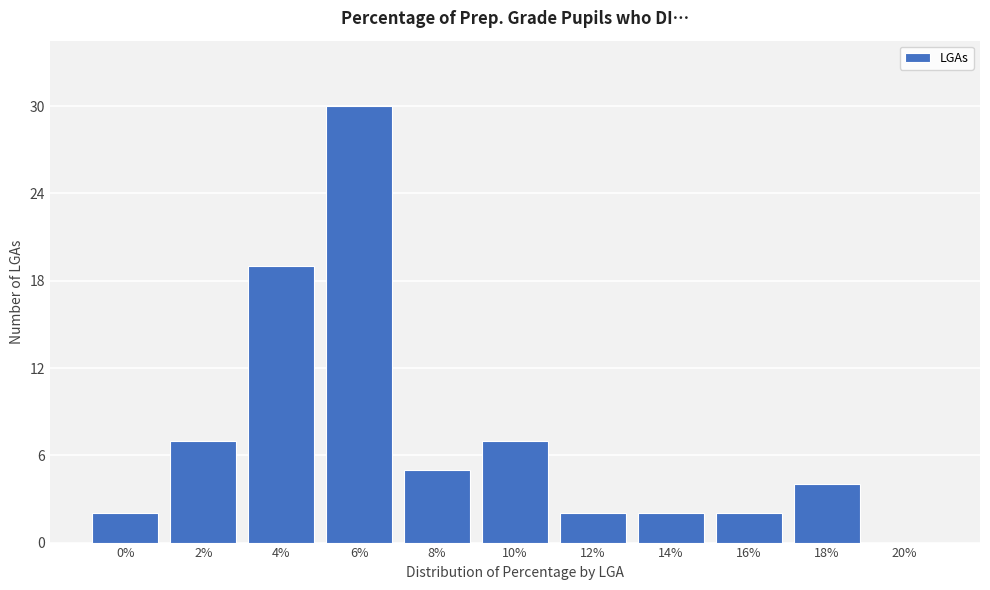

Reading right to left, list all the values displayed in this chart.

20%=0	18%=4	16%=2	14%=2	12%=2	10%=7	8%=5	6%=30	4%=19	2%=7	0%=2